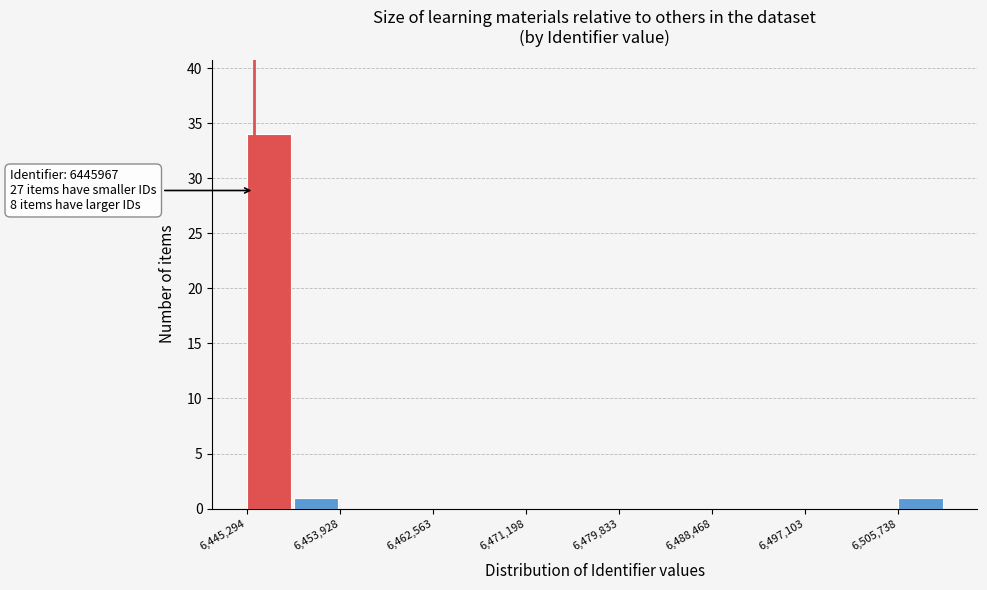

Over which range of the x-axis is the bar tallest?

6445000 to 6450000